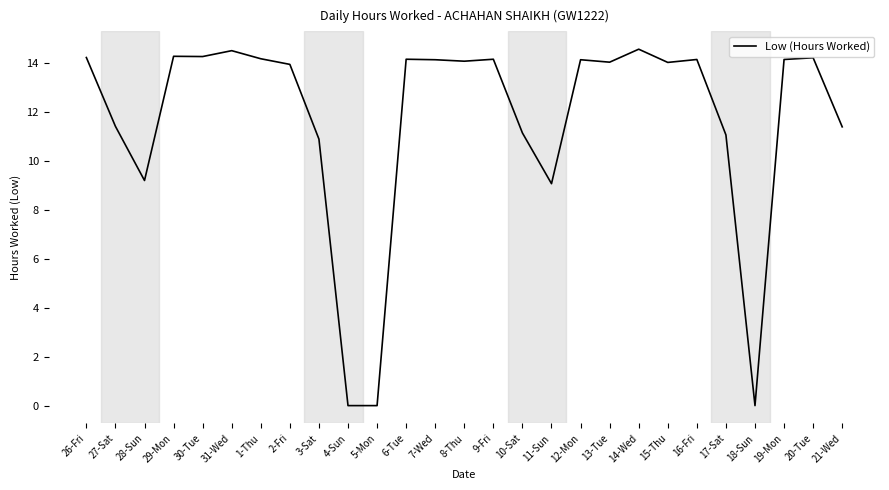

What is the greatest value displayed?

14.6